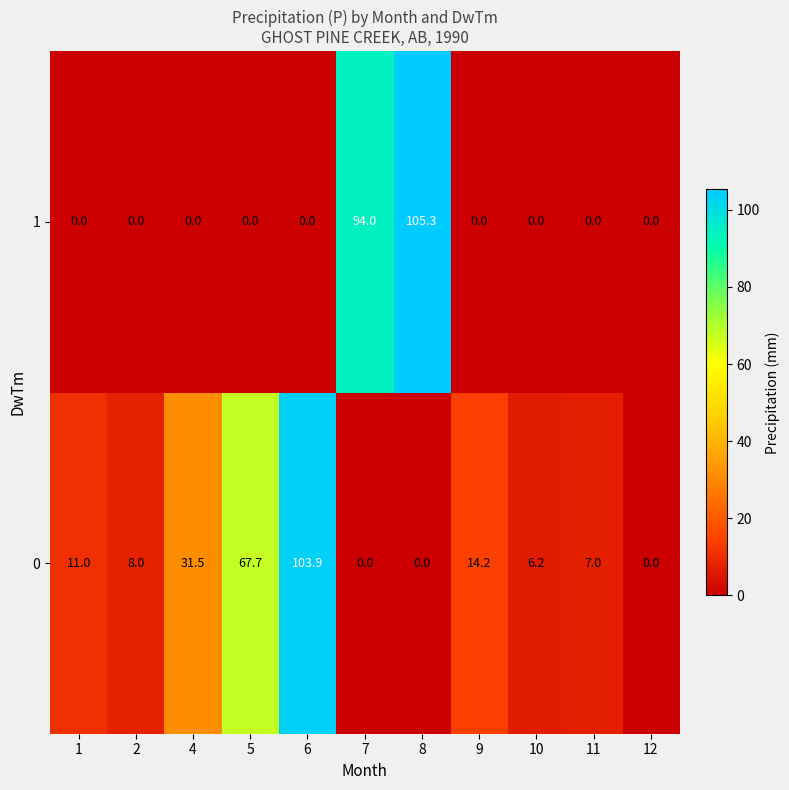

At which label does 0 reach its peak?

6